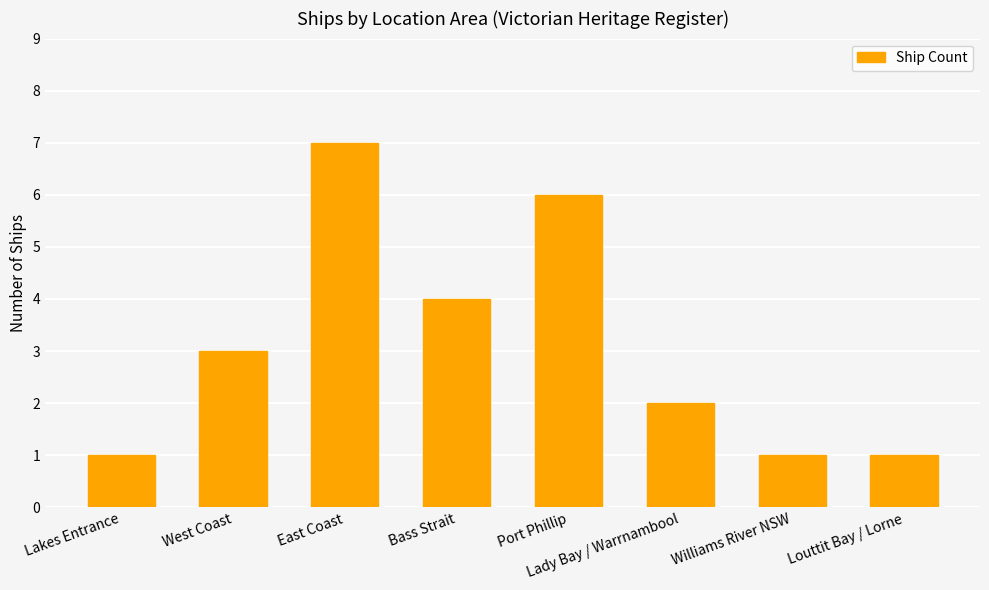

How many bars are there in total?

8